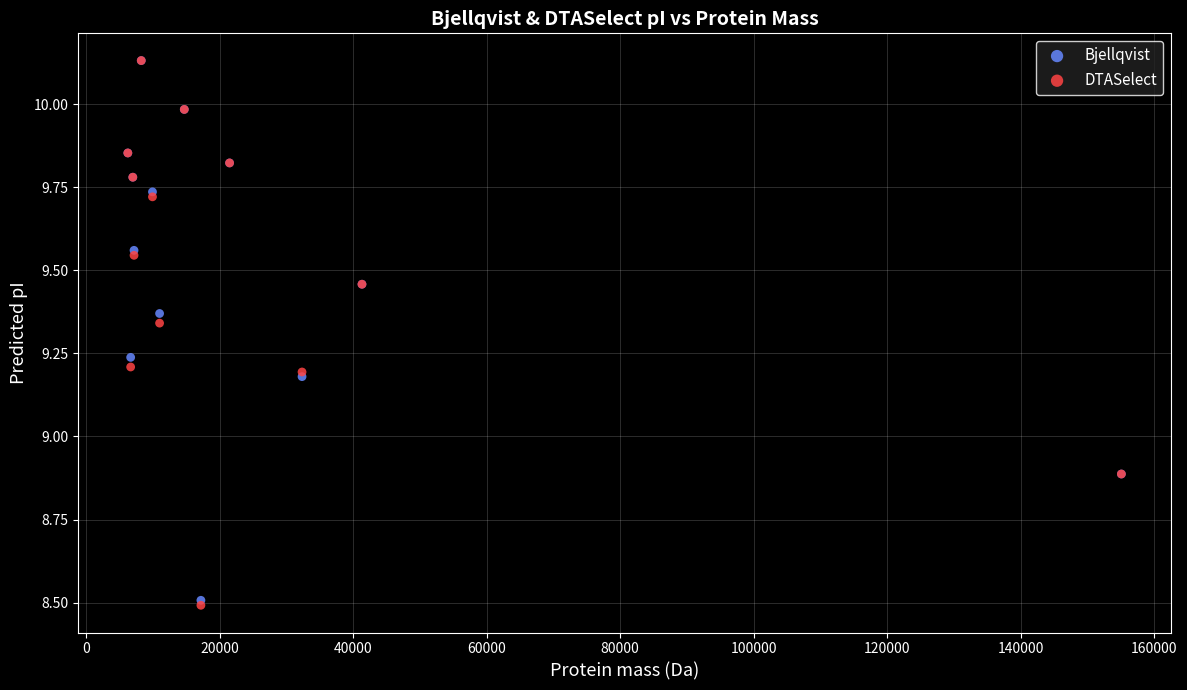

What are all the series names shown in the legend?

Bjellqvist, DTASelect